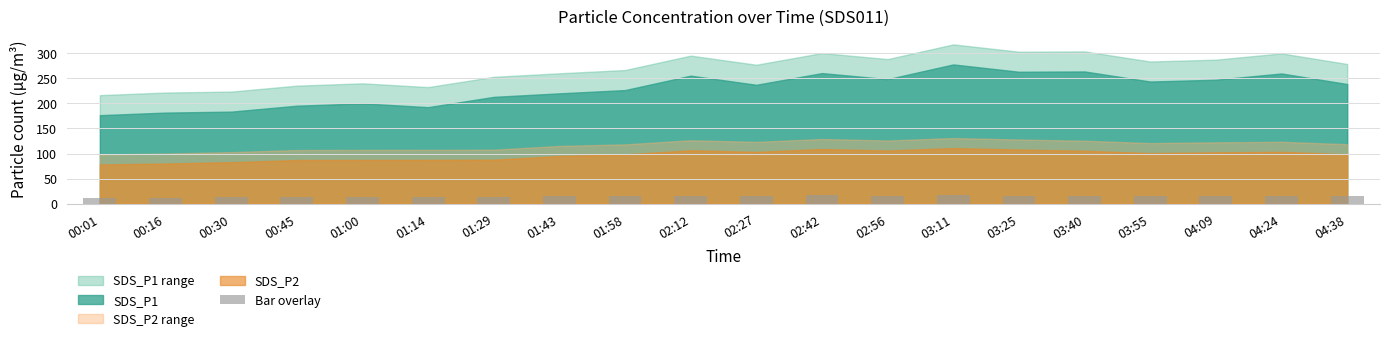

What is the value of the 2nd bar from the left?

12.0